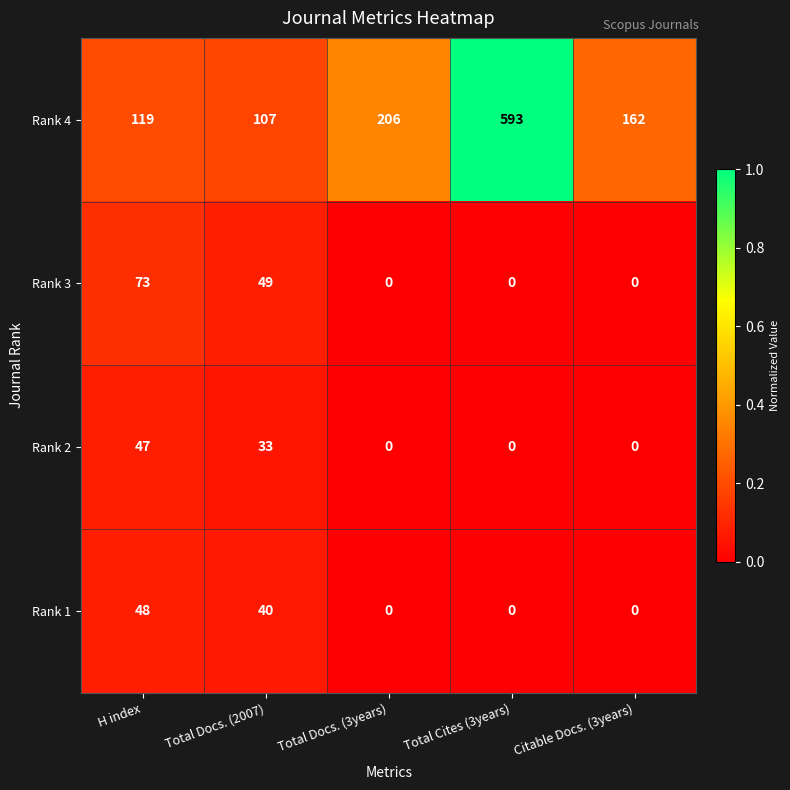

What is the total value across all series at Total Docs. (2007)?

229